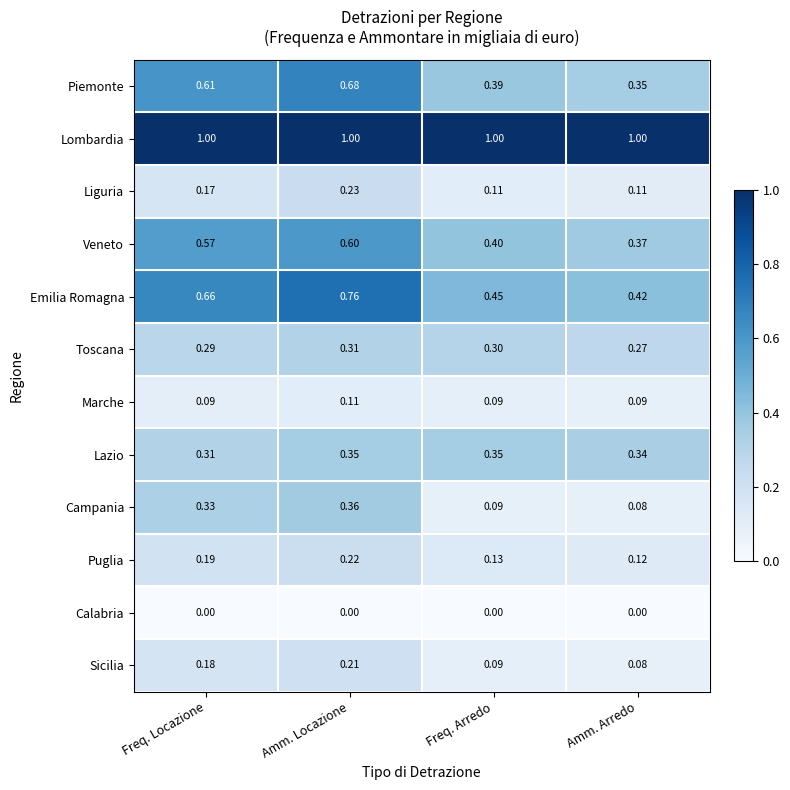

Rank the series at Freq. Locazione from lowest to highest value.

Calabria, Marche, Liguria, Sicilia, Puglia, Toscana, Lazio, Campania, Veneto, Piemonte, Emilia Romagna, Lombardia